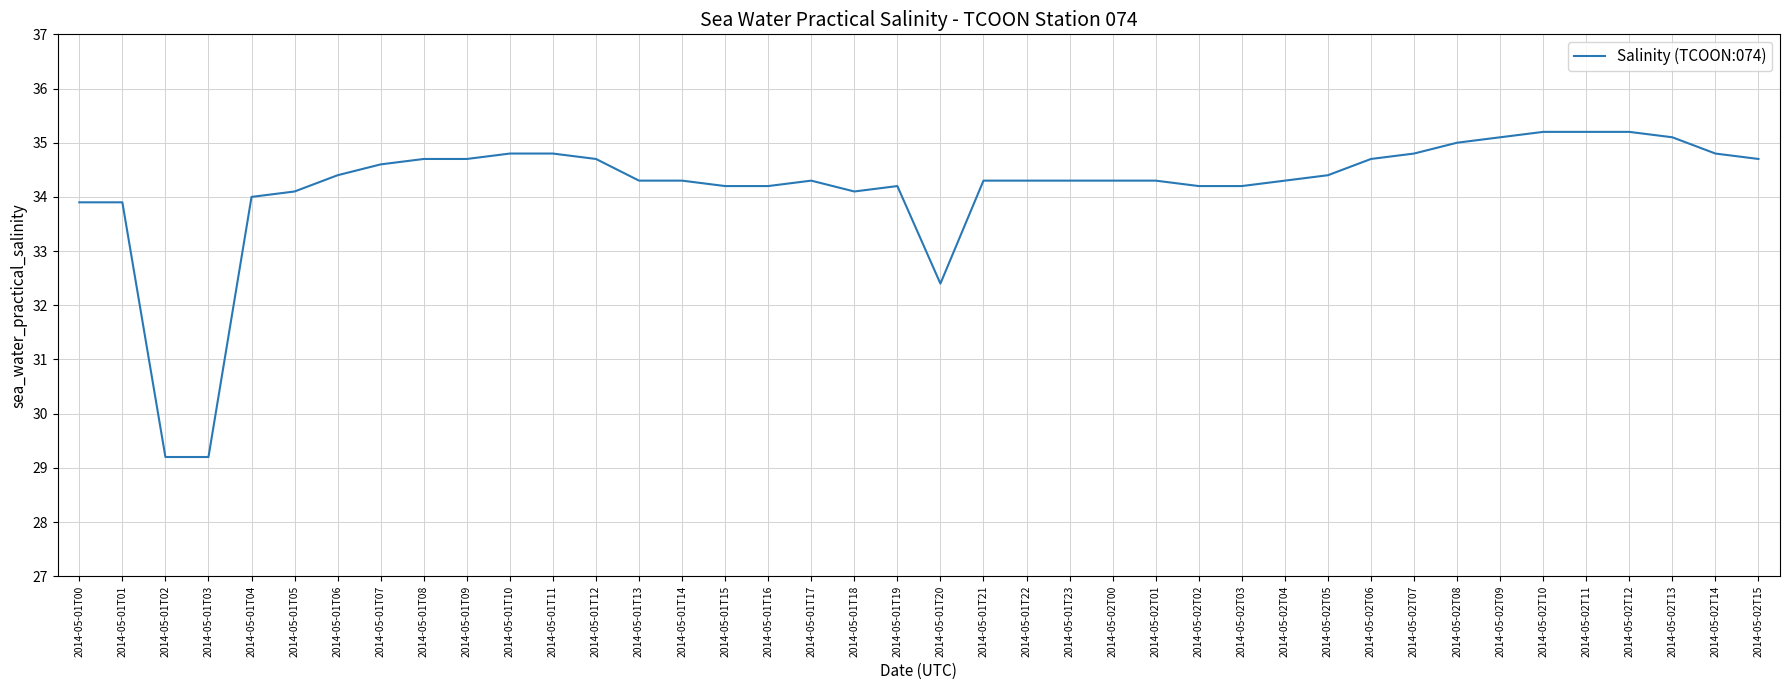

What is the difference between the values at 2014-05-02T09 and 2014-05-01T18?

1.0